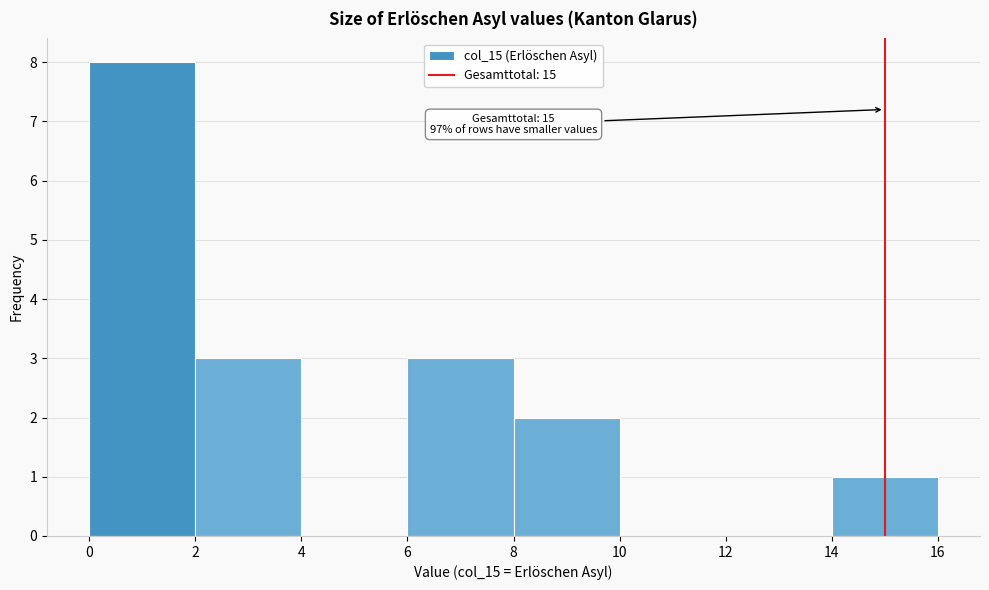

Over which range of the x-axis is the bar tallest?

0 to 2